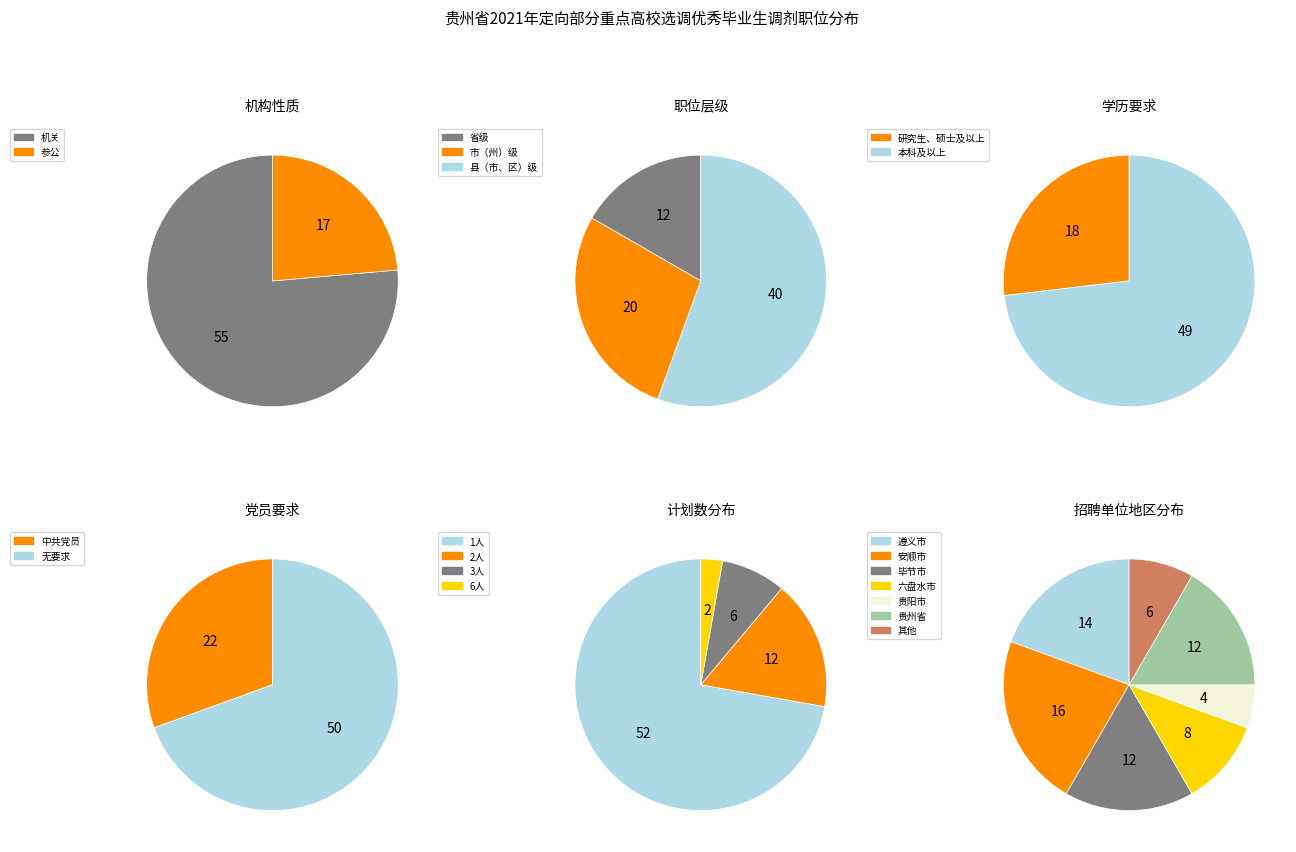

What is the change in value from 机关 to 参公?

-38